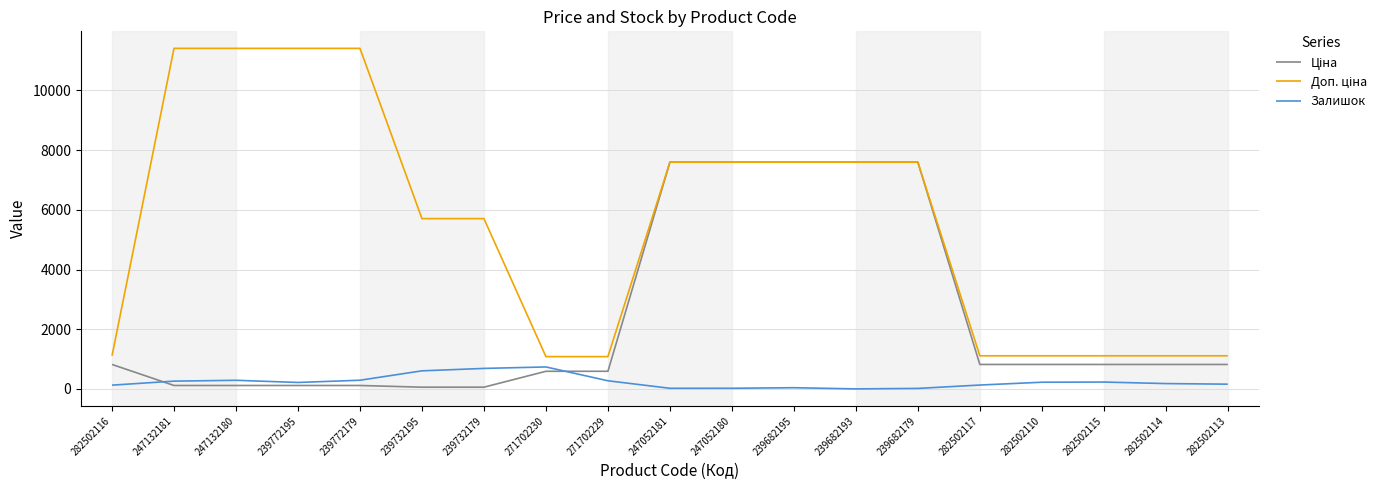

True or false: Залишок has a value of 129.0 at 282502117.

True